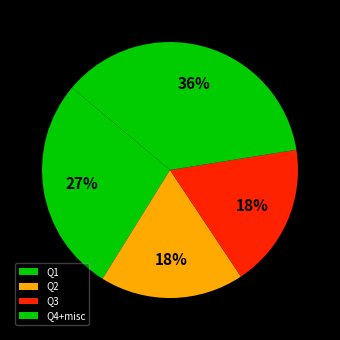

Which slice is the largest?

Q4+misc